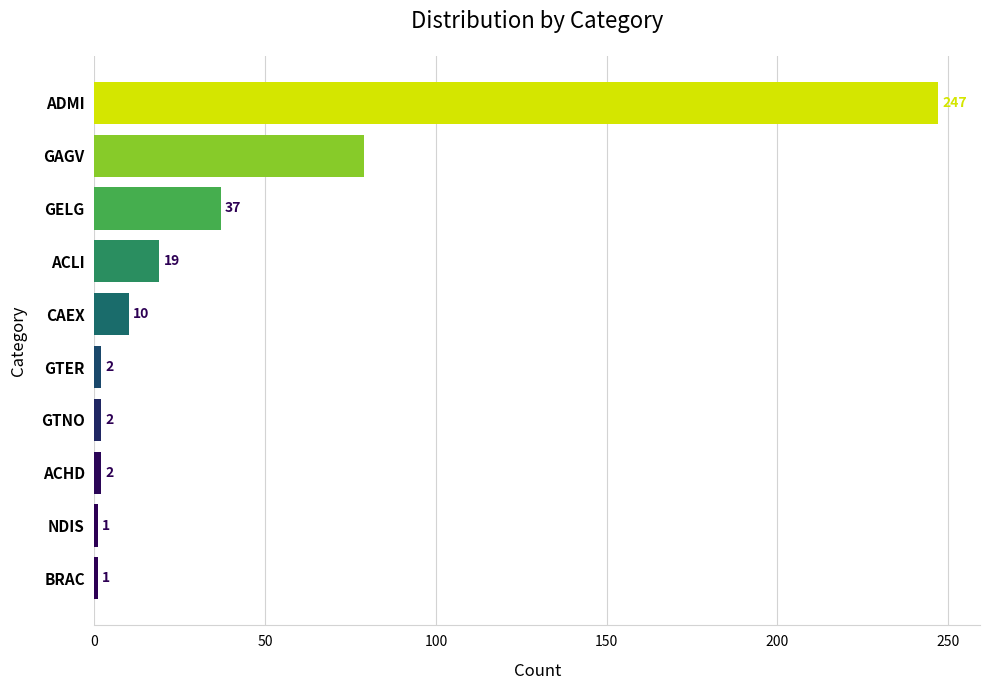

What is the ratio of the value at NDIS to the value at ACHD?

0.5